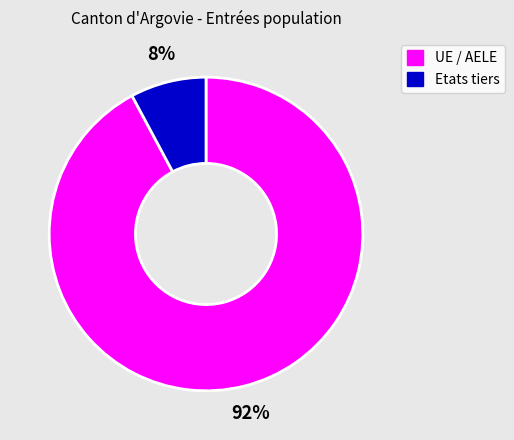

Combined, do Etats tiers and UE / AELE account for over 50%?

Yes